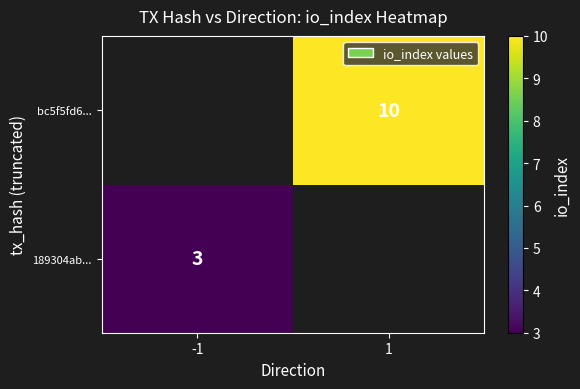

At how many categories does at least one series exceed 8?

1